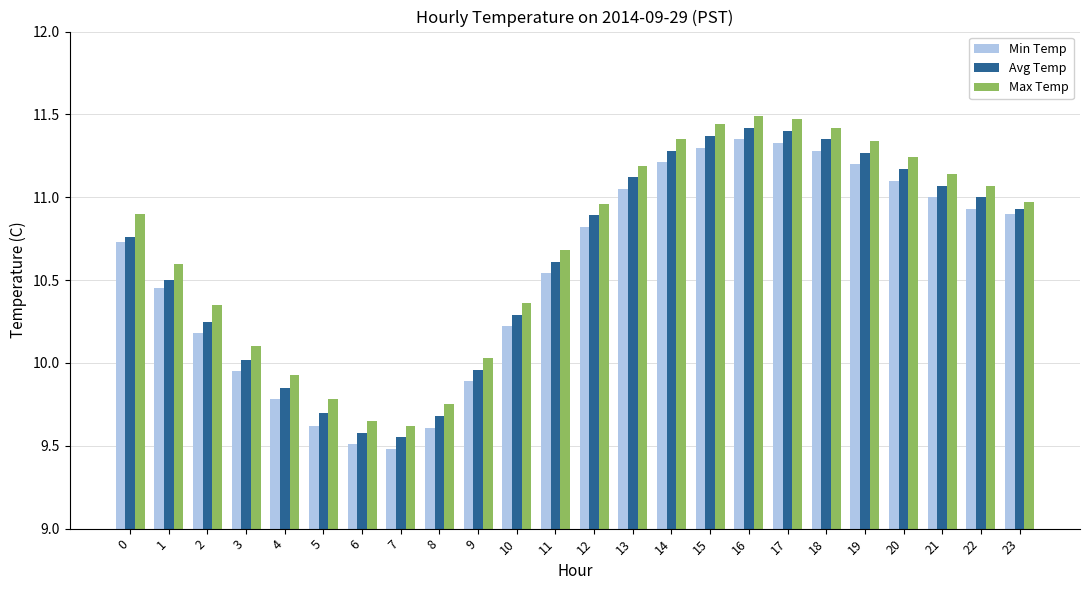

Between 16 and 23, which series saw the biggest shift?

Max Temp